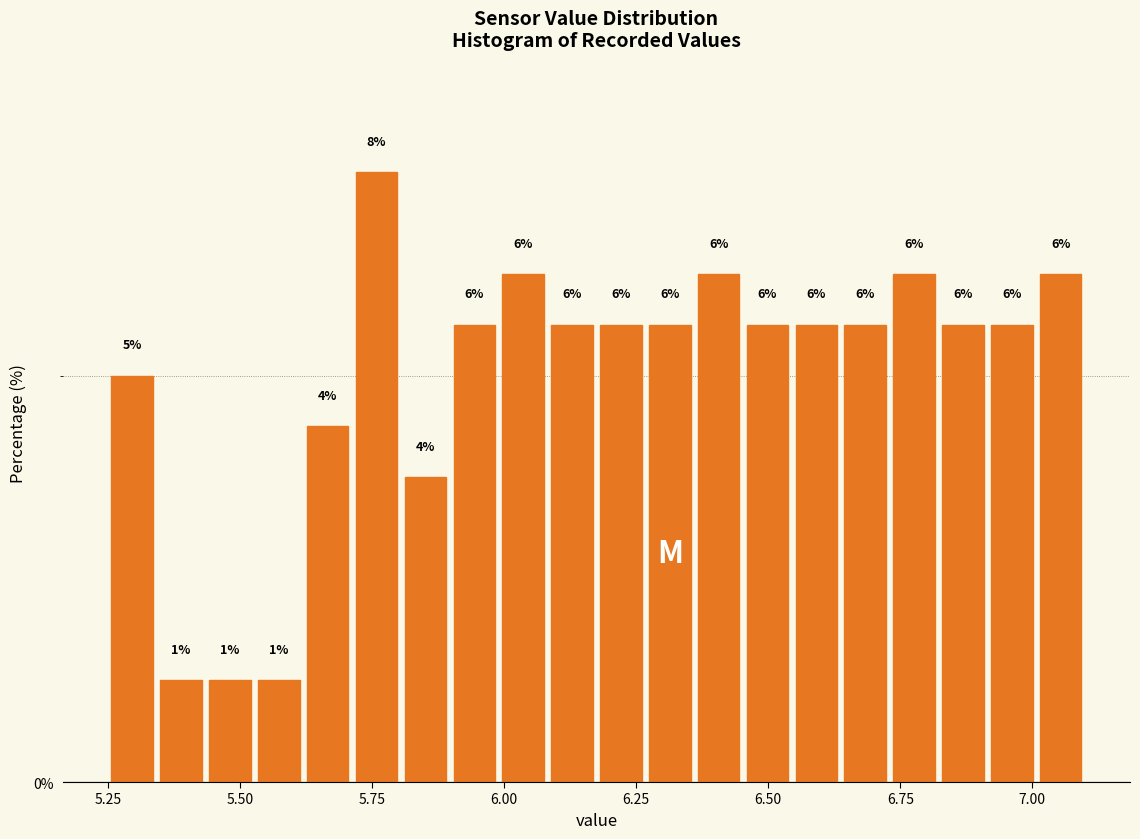

Around what value on the x-axis is the tallest bar? Give the approximate position of its centre, as read against the axis.

5.75